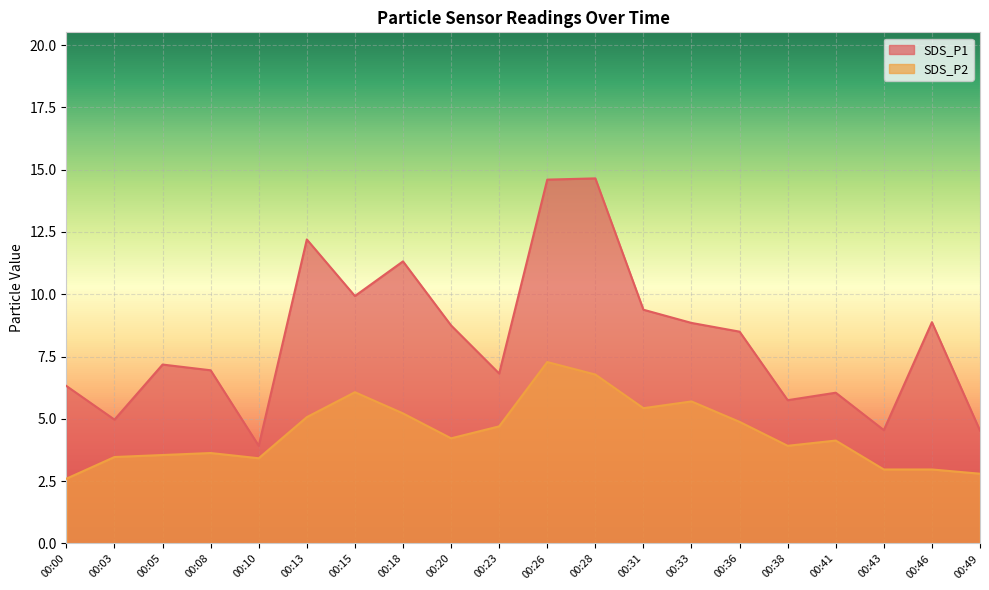

Reading left to right, extract all data points from this chart.

SDS_P1: 6.3	5.0	7.2	7.0	3.9	12.2	9.9	11.3	8.8	6.8	14.6	14.7	9.4	8.8	8.5	5.8	6.0	4.5	8.9	4.5
SDS_P2: 2.6	3.5	3.5	3.6	3.4	5.1	6.1	5.2	4.2	4.7	7.3	6.8	5.4	5.7	4.9	3.9	4.1	3.0	3.0	2.8